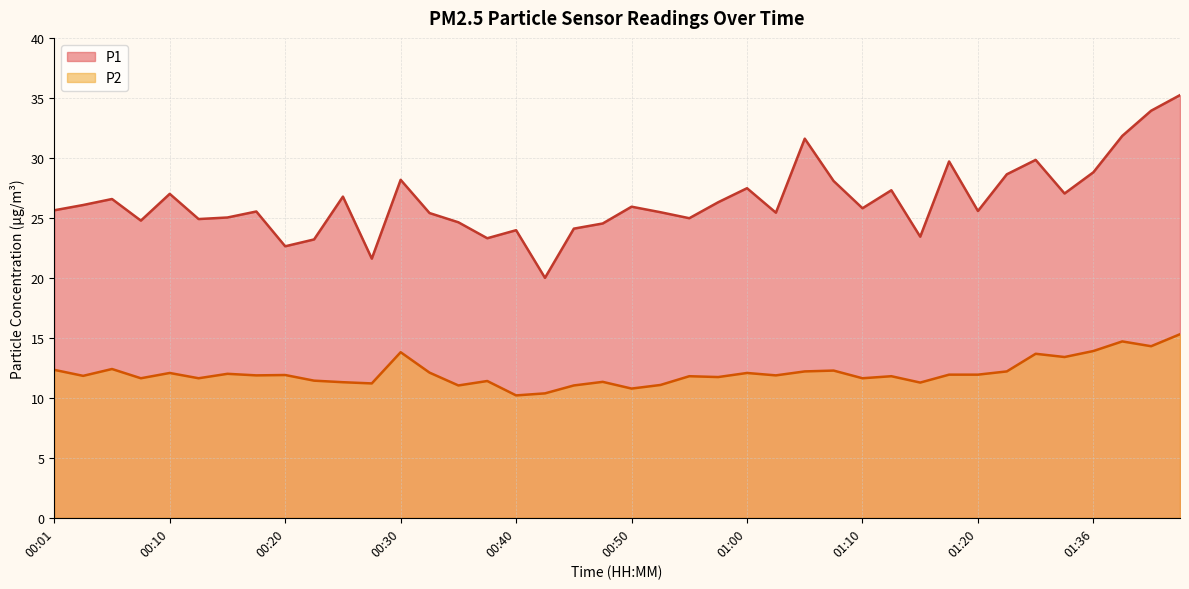

What position from the right is 00:45?

22